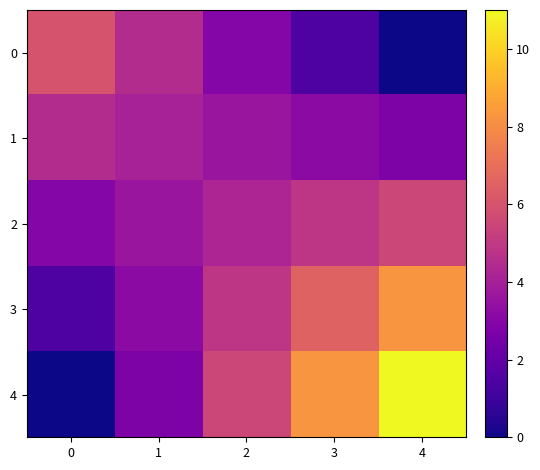

True or false: 2 has a value of 3.6 at 1.

True